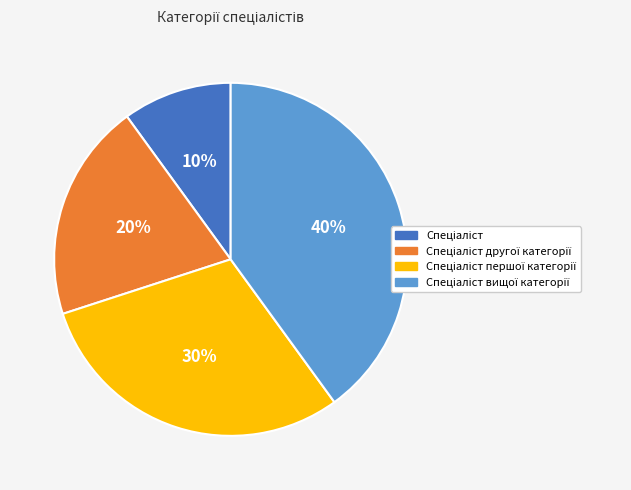

Is there any slice that represents more than half of the pie?

No